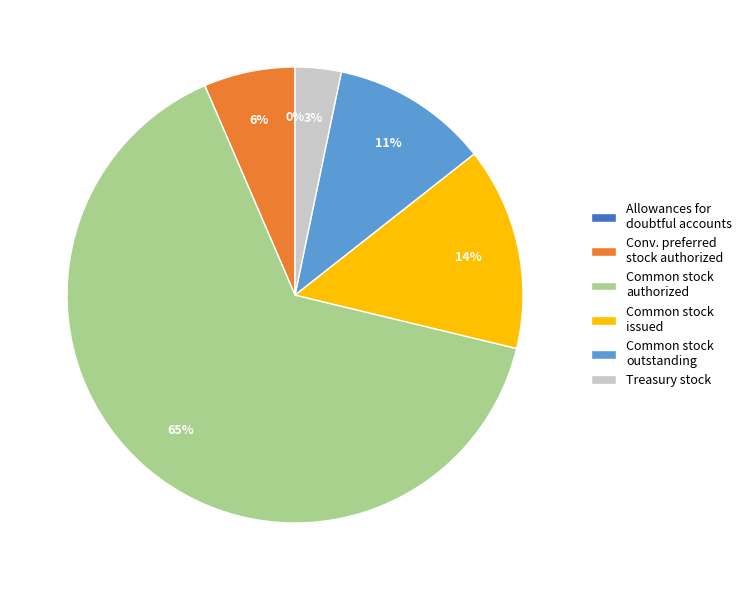

Is it true that Treasury stock is 3% of the pie?

True